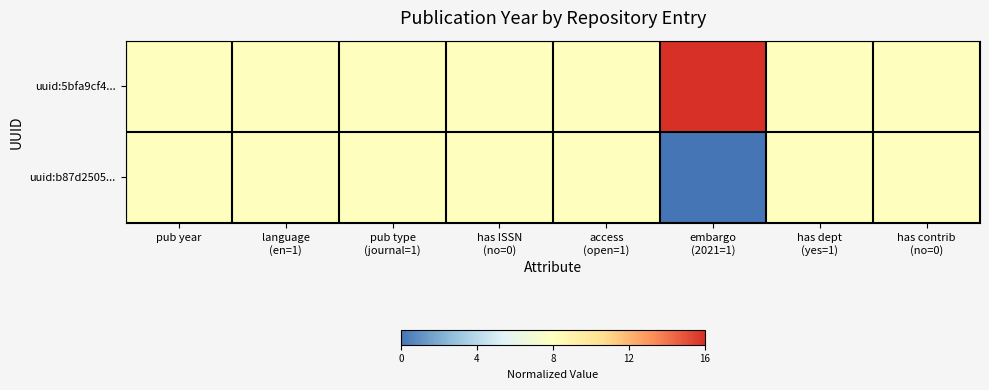

List the series in order of their overall mean, highest first.

uuid:5bfa9cf4..., uuid:b87d2505...